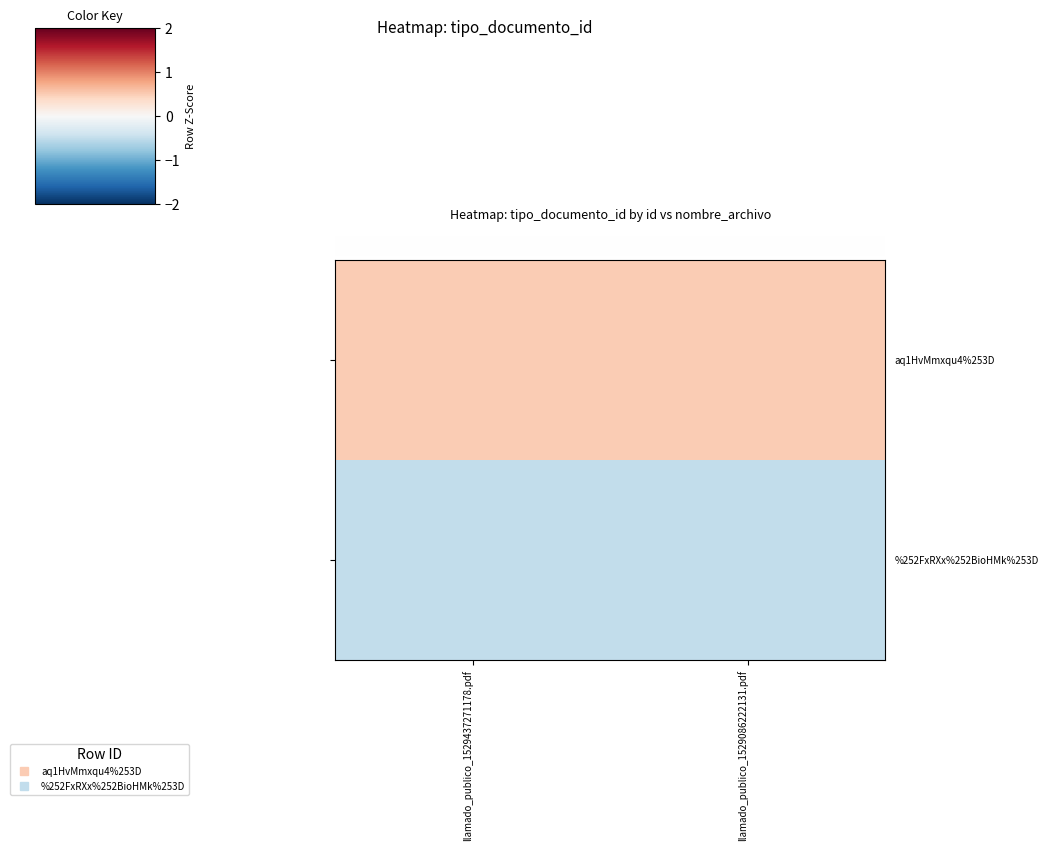

Reading left to right, transcribe all the data shown in this chart.

aq1HvMmxqu4%253D: llamado_publico_1529437271178.pdf=0.5	llamado_publico_1529086222131.pdf=0.5
%252FxRXx%252BioHMk%253D: llamado_publico_1529437271178.pdf=-0.5	llamado_publico_1529086222131.pdf=-0.5